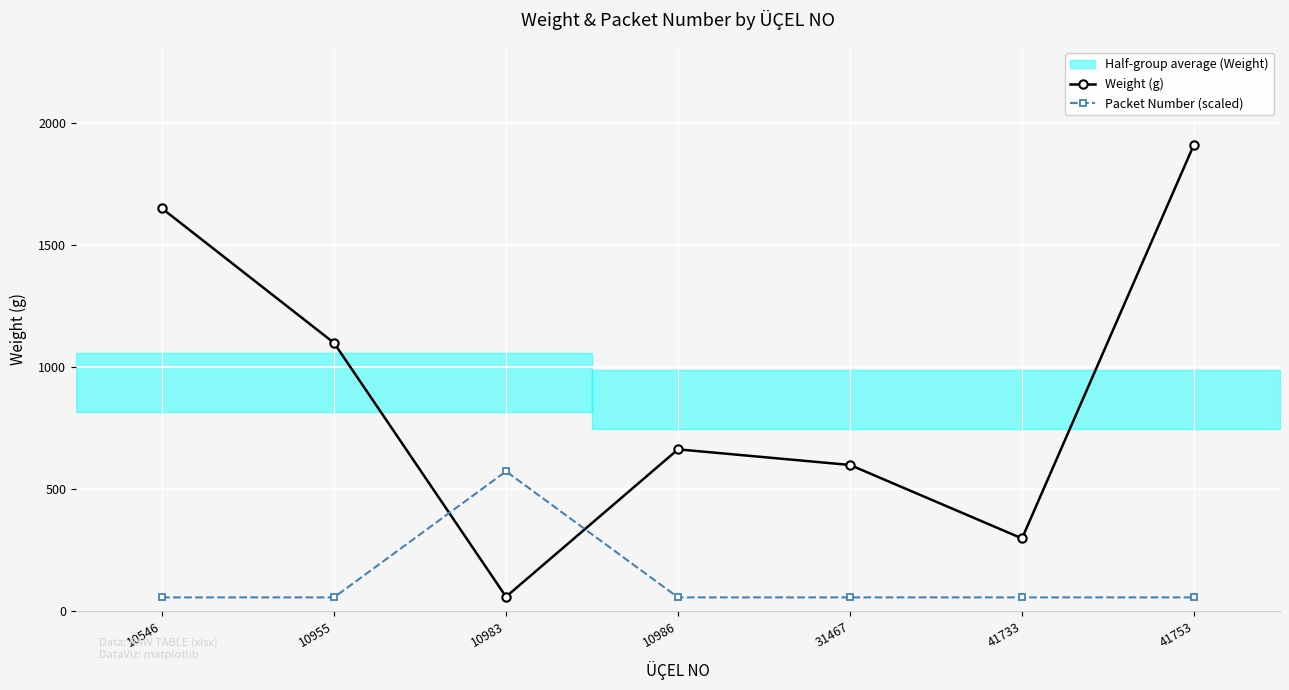

Rank the categories by Weight (g) value from lowest to highest.

10983, 41733, 31467, 10986, 10955, 10546, 41753